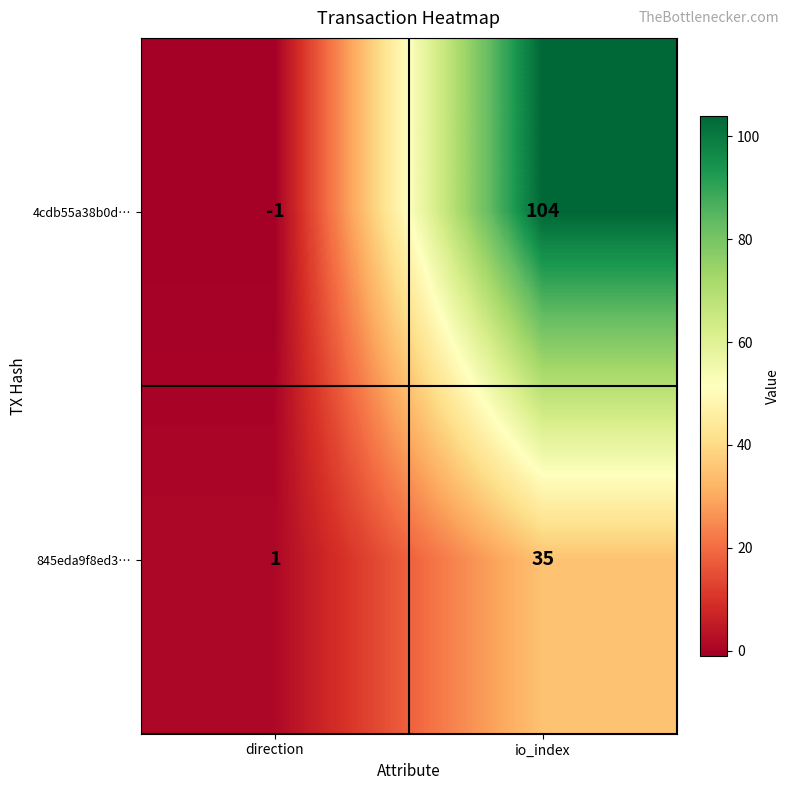

What is the minimum value shown in the chart?

-1